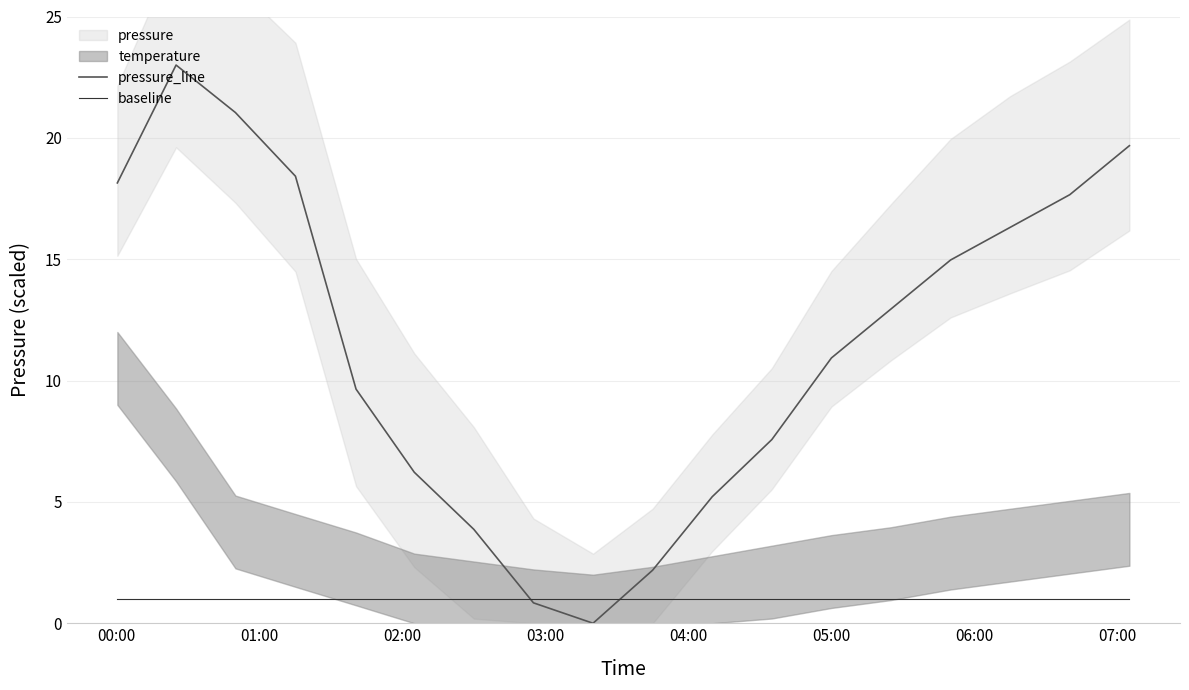

Which series has the largest total across all categories?

pressure_line